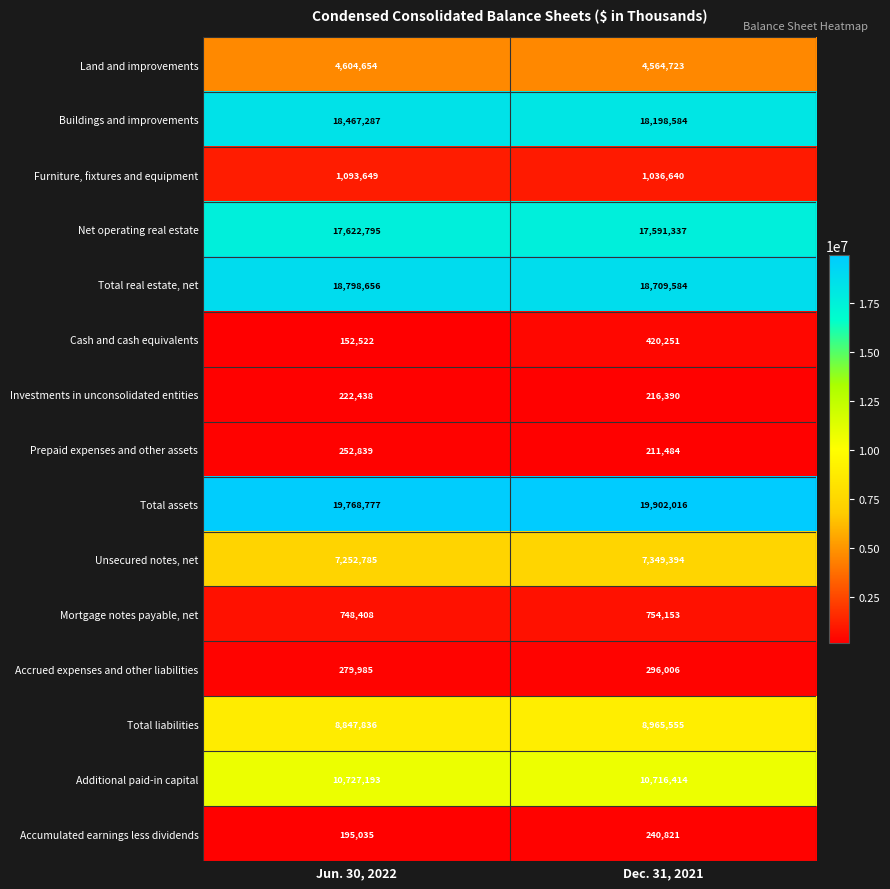

What is the greatest value displayed?

19902016